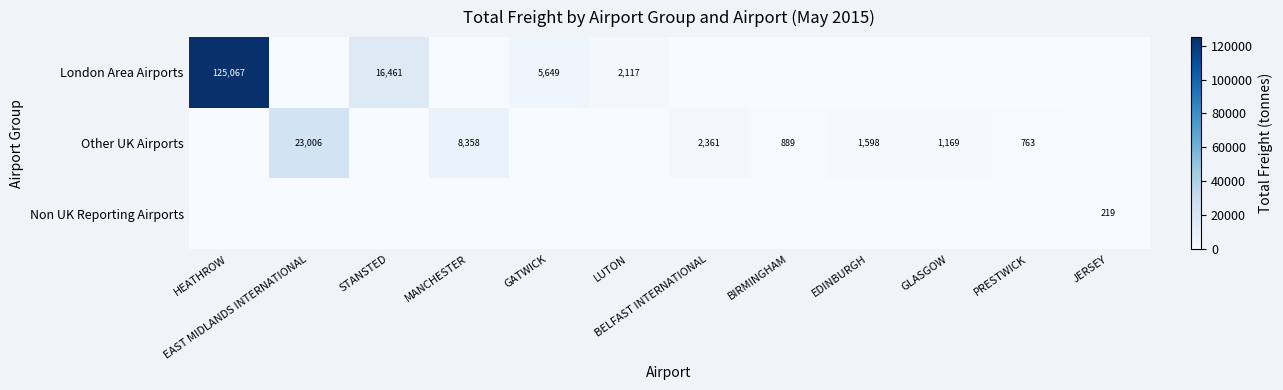

At how many categories does at least one series exceed 108242?

1